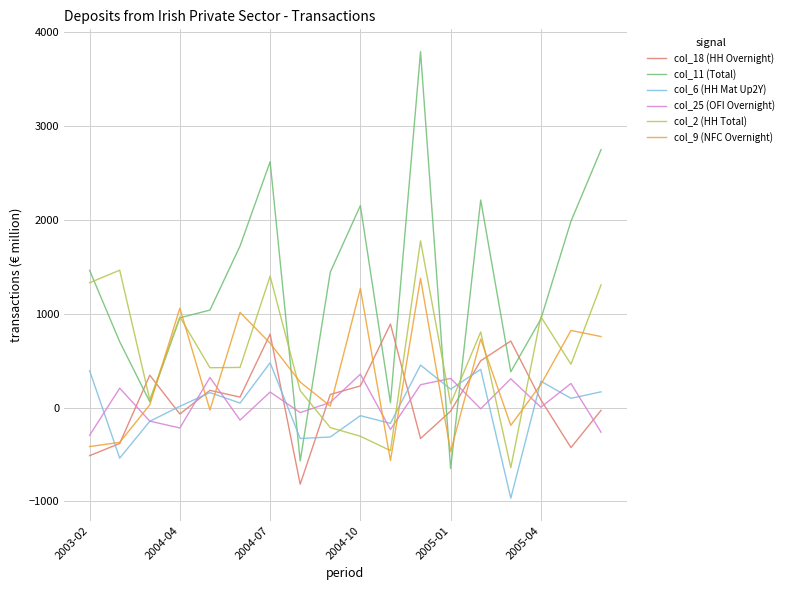

Which series has the largest total across all categories?

col_11 (Total)